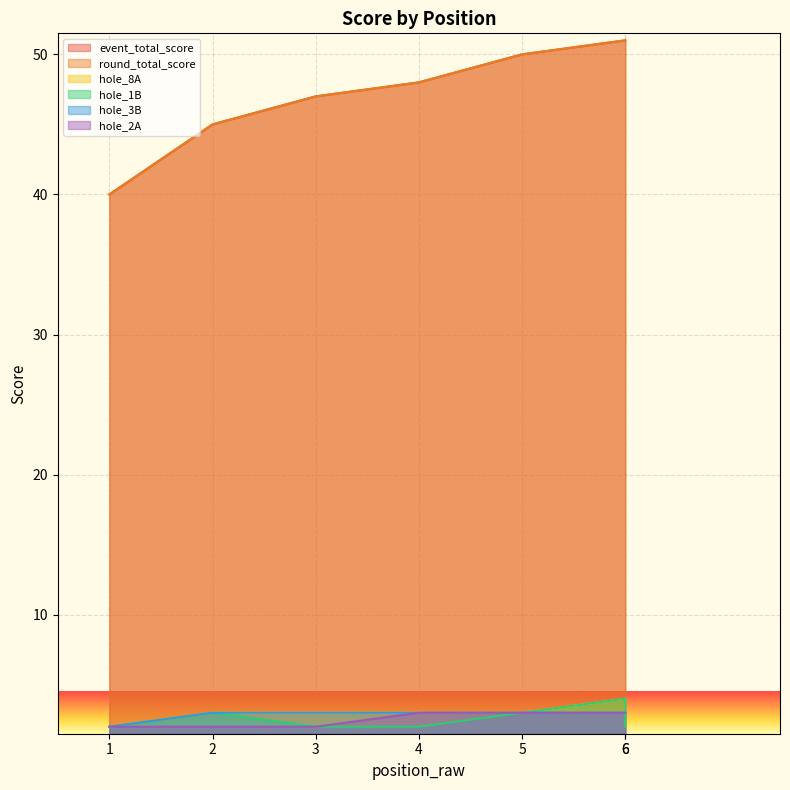

Does the chart display data point markers on the line(s)?

No